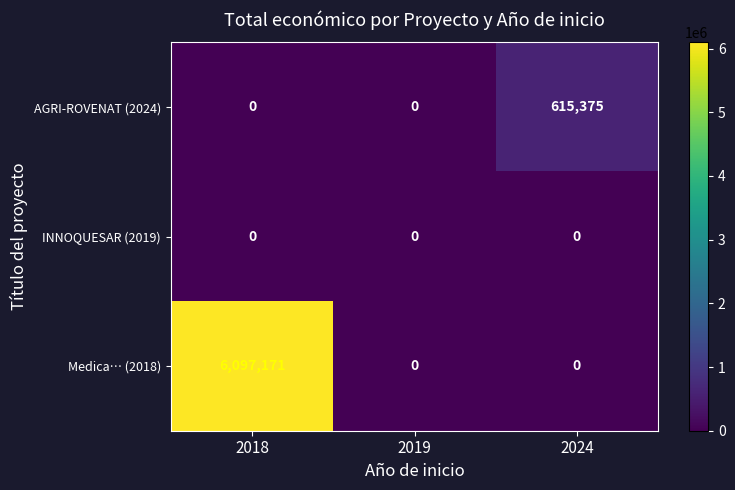

True or false: AGRI-ROVENAT (2024) has a value of 293862 at 2024.

False